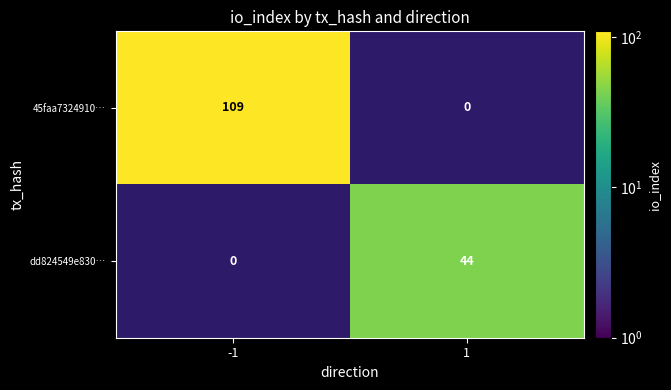

What is the minimum value shown in the chart?

44.0